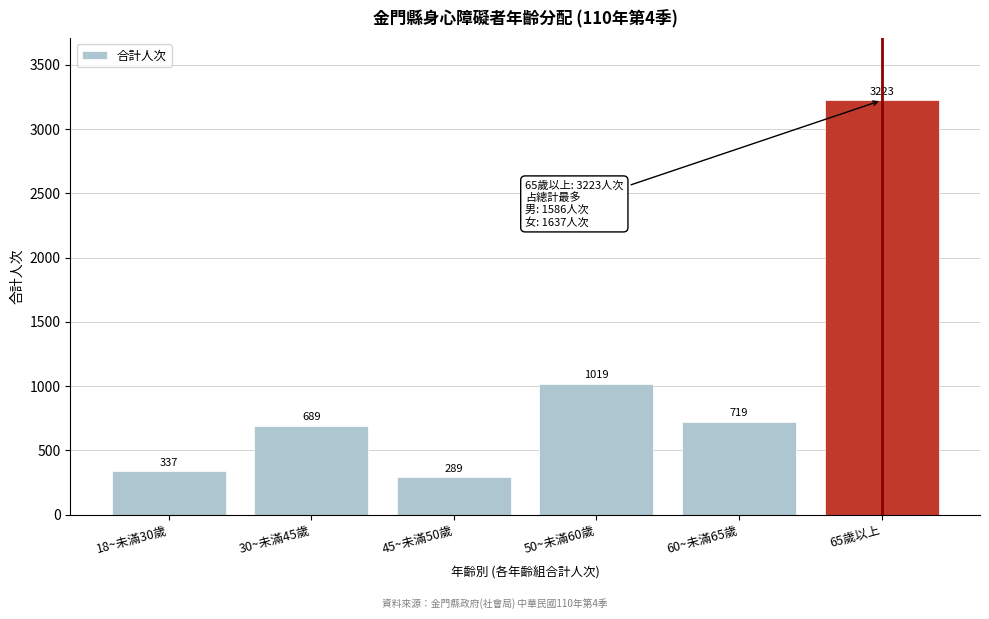

Reading left to right, list all the values displayed in this chart.

337	689	289	1019	719	3223